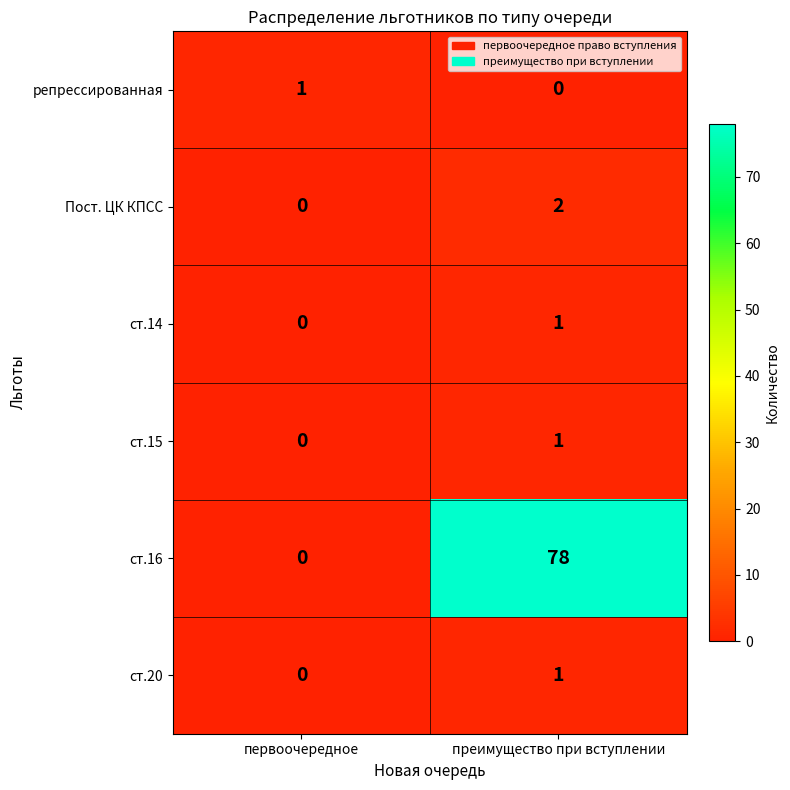

Which series has the largest total across all categories?

ст.16